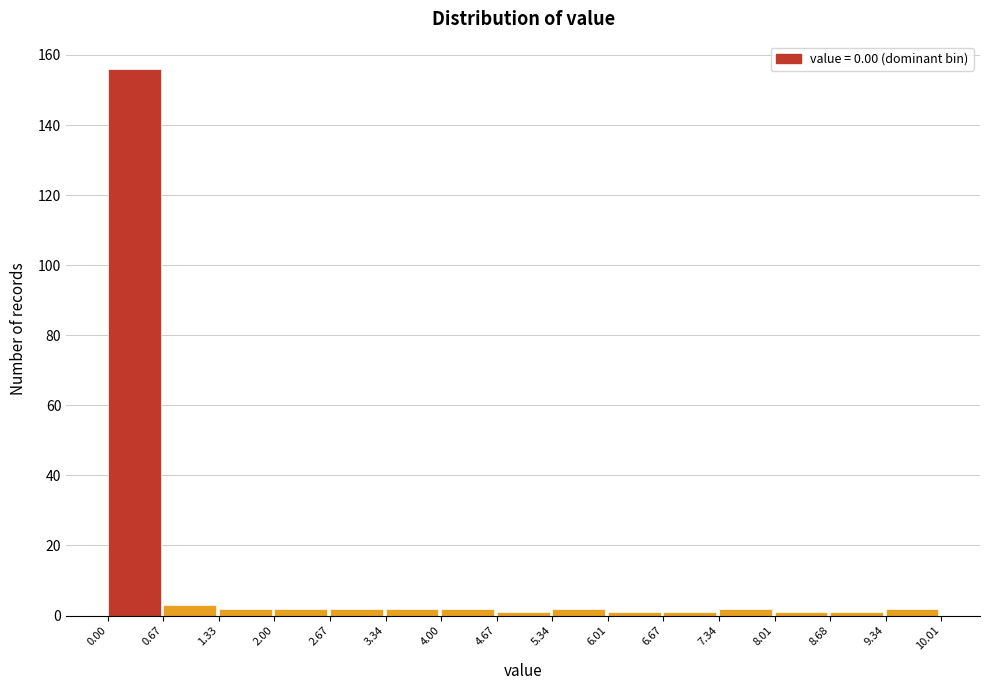

Reading left to right, transcribe this chart: for each bar, give the range it covers on the x-axis and its height. The values are not printed on the chart, so give them approximately, as read against the axis.

0.00 to 0.67: 156
0.67 to 1.33: 4
1.33 to 2.00: 2
2.00 to 2.67: 2
2.67 to 3.34: 2
3.34 to 4.00: 2
4.00 to 4.67: 2
4.67 to 5.34: under 2
5.34 to 6.01: 2
6.01 to 6.67: under 2
6.67 to 7.34: under 2
7.34 to 8.01: 2
8.01 to 8.68: under 2
8.68 to 9.34: under 2
9.34 to 10.01: 2